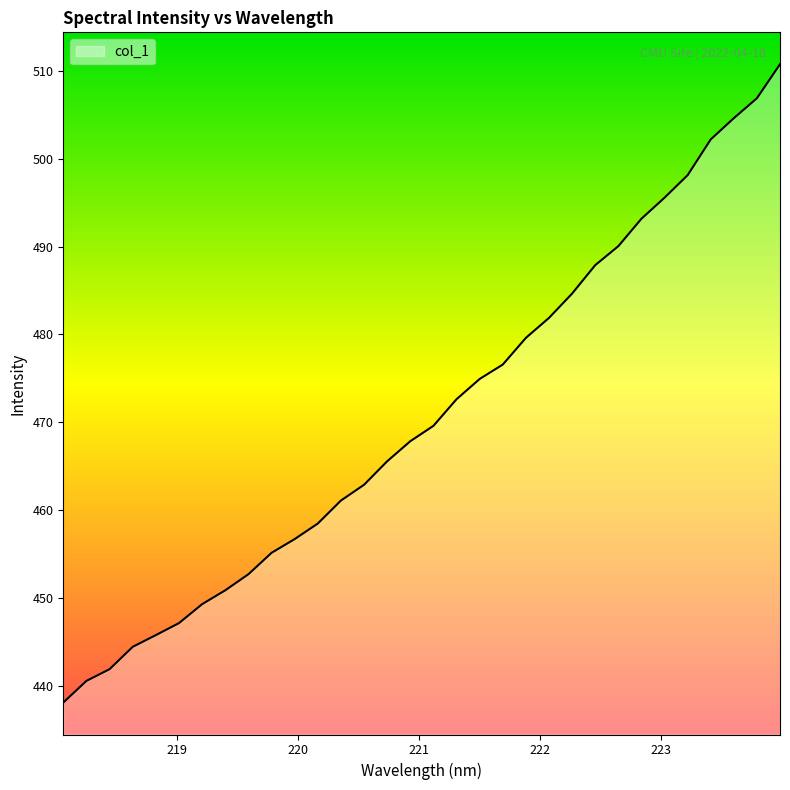

What is the difference between the maximum and minimum values?

72.6